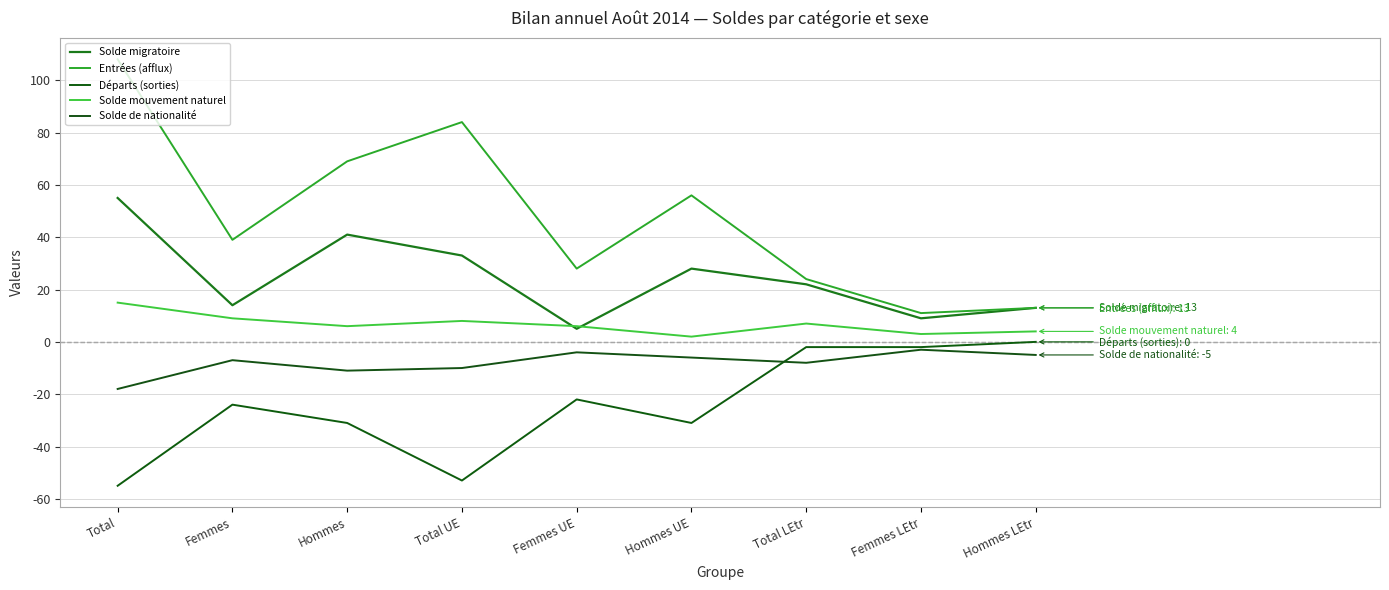

How many values in the Départs (sorties) series exceed -24?

4